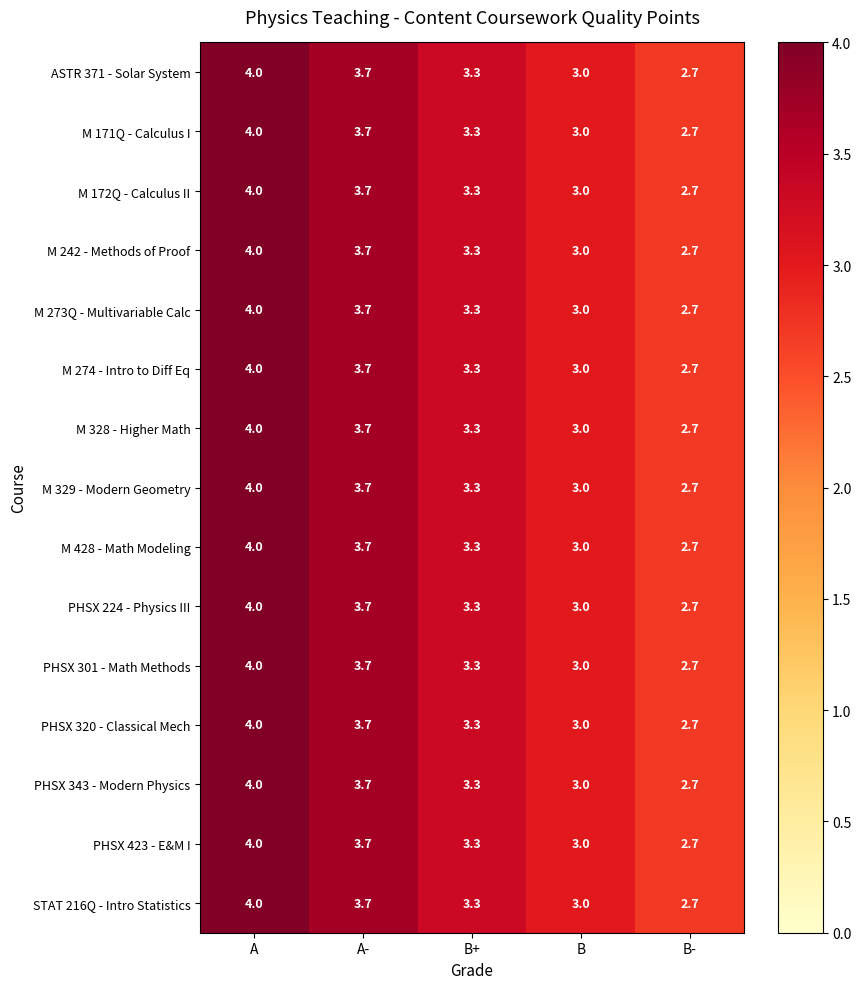

Is the value of M 172Q - Calculus II at A- greater than the value of M 171Q - Calculus I at B-?

Yes